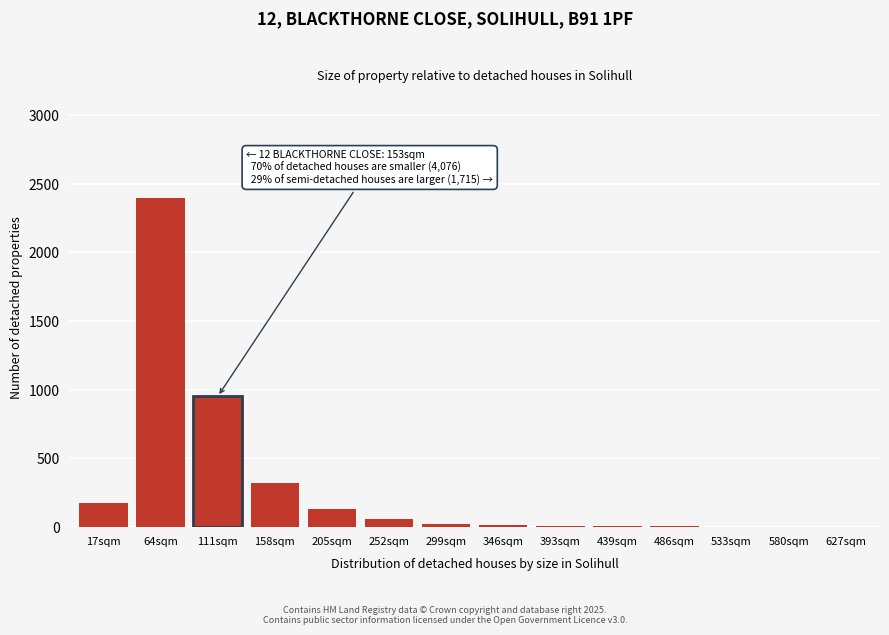

True or false: the data shows 320 at 158sqm.

True